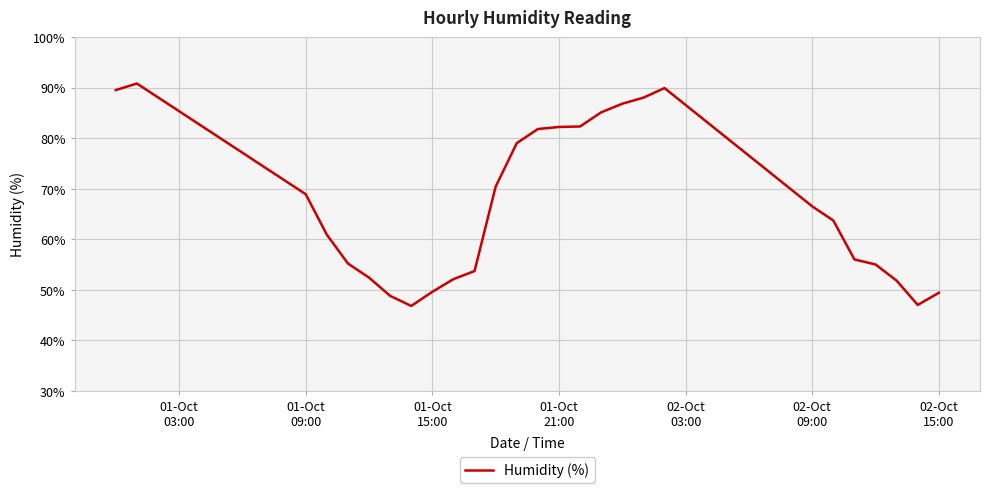

What is the smallest value displayed?

46.8